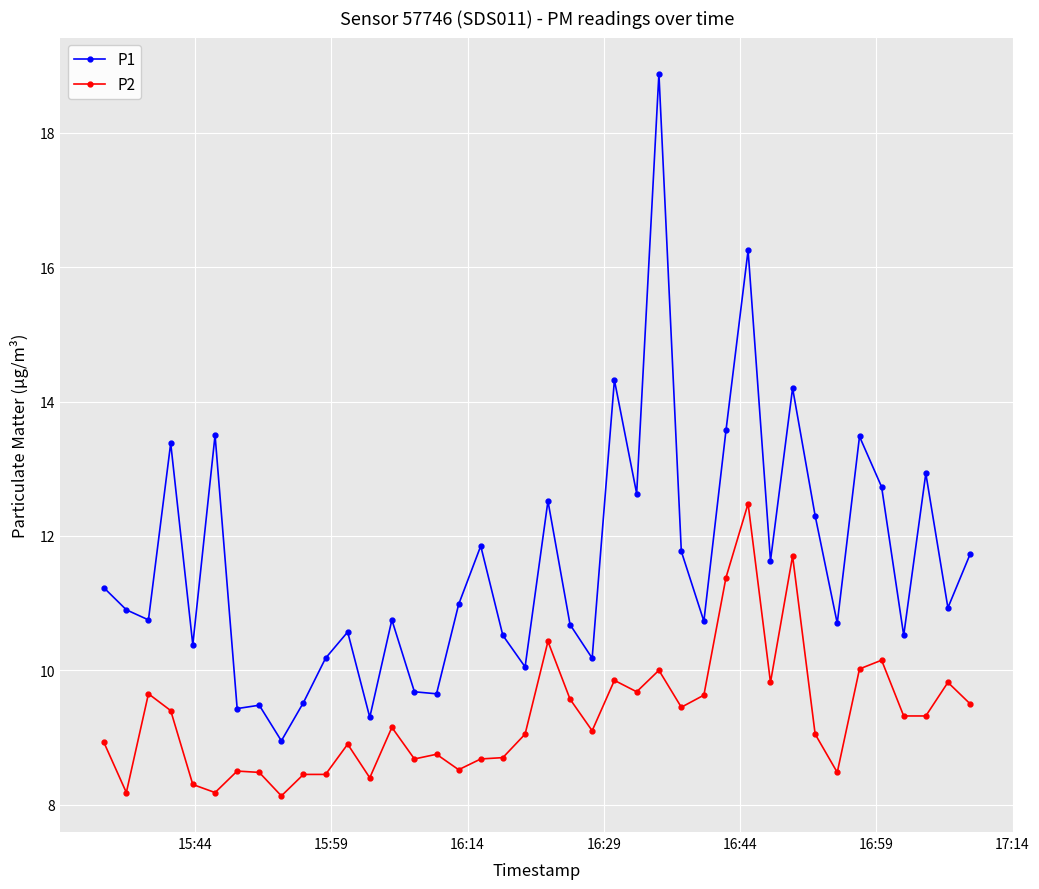

True or false: P2 and P1 cross at least once.

False